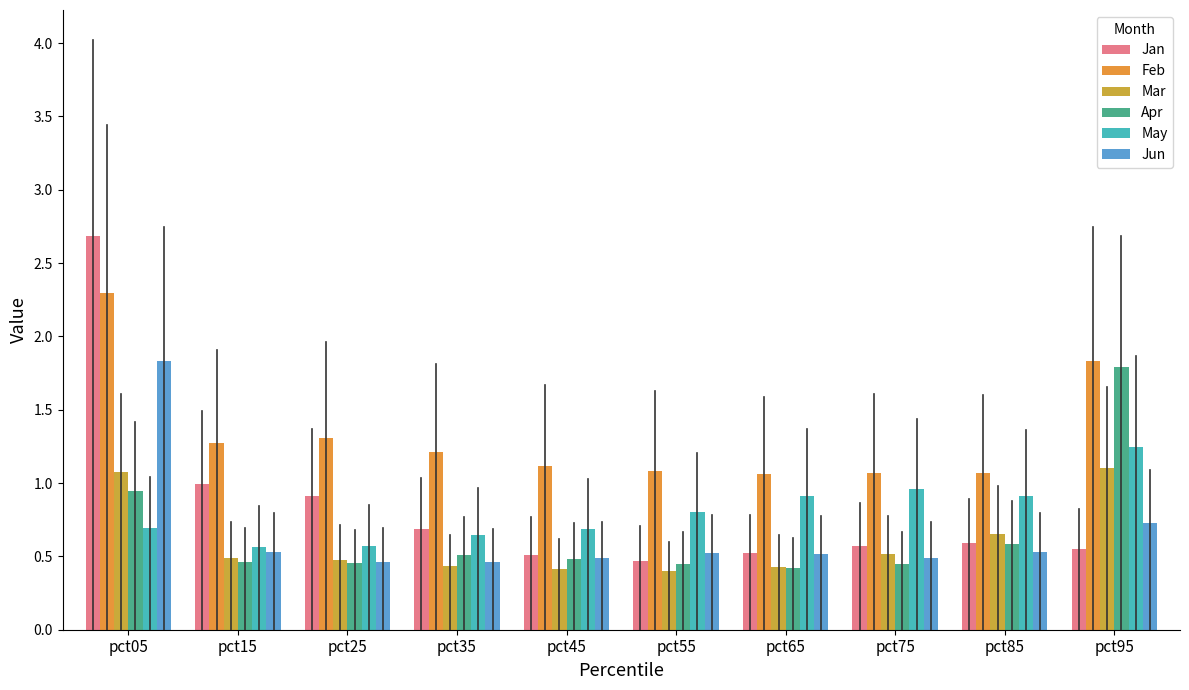

How many bars are there in total?

60